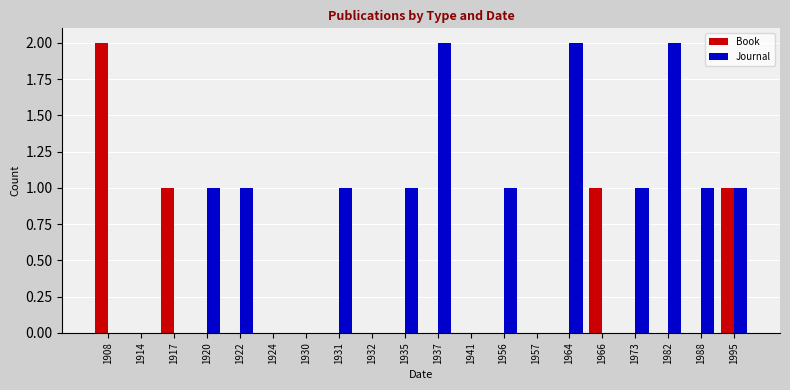

Reading left to right, extract all data points from this chart.

Book: 2	0	1	0	0	0	0	0	0	0	0	0	0	0	0	1	0	0	0	1
Journal: 0	0	0	1	1	0	0	1	0	1	2	0	1	0	2	0	1	2	1	1